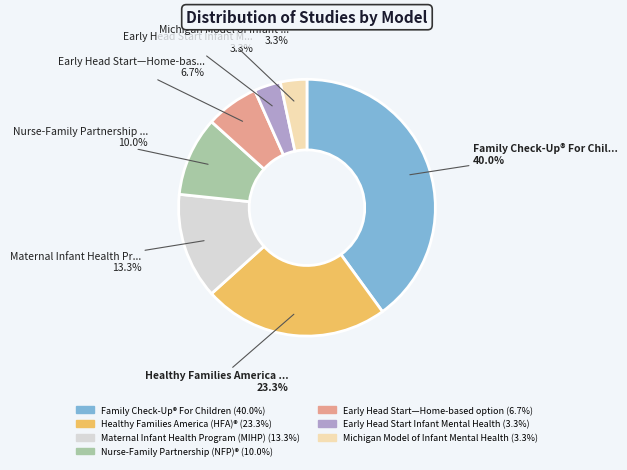

How much of the chart is everything except Early Head Start—Home-based option?

93.3%